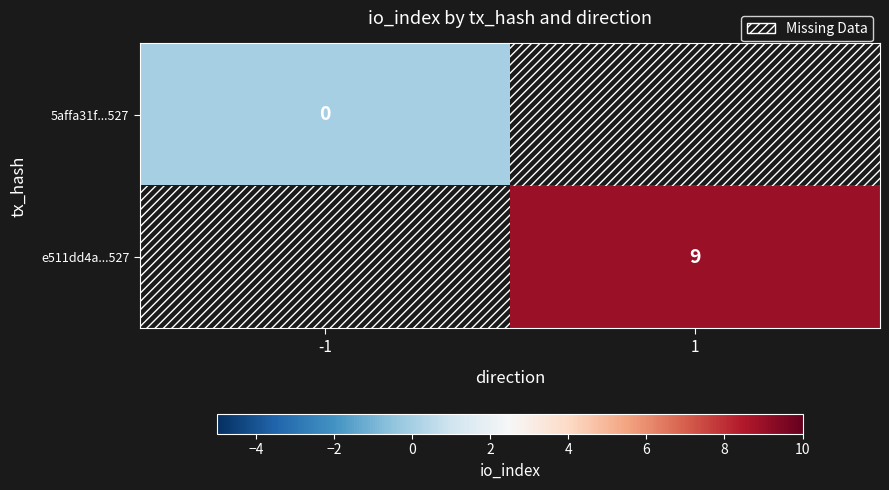

The e511dd4a...527 series shows 6 at 1. True or false?

False